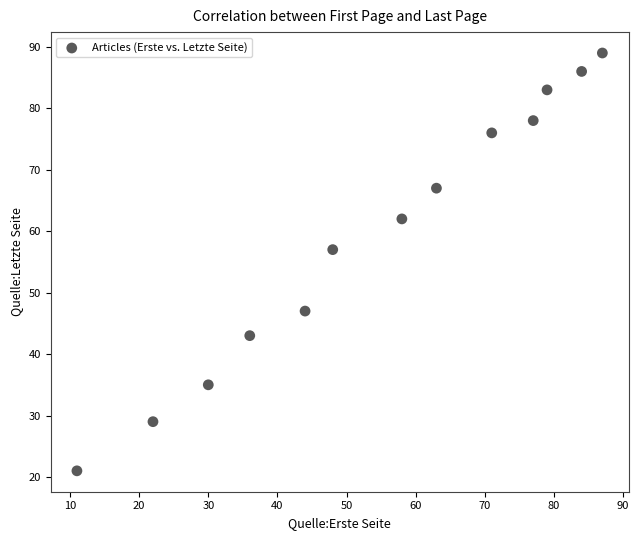

What Y value in the scatter plot is closest to 55?

57